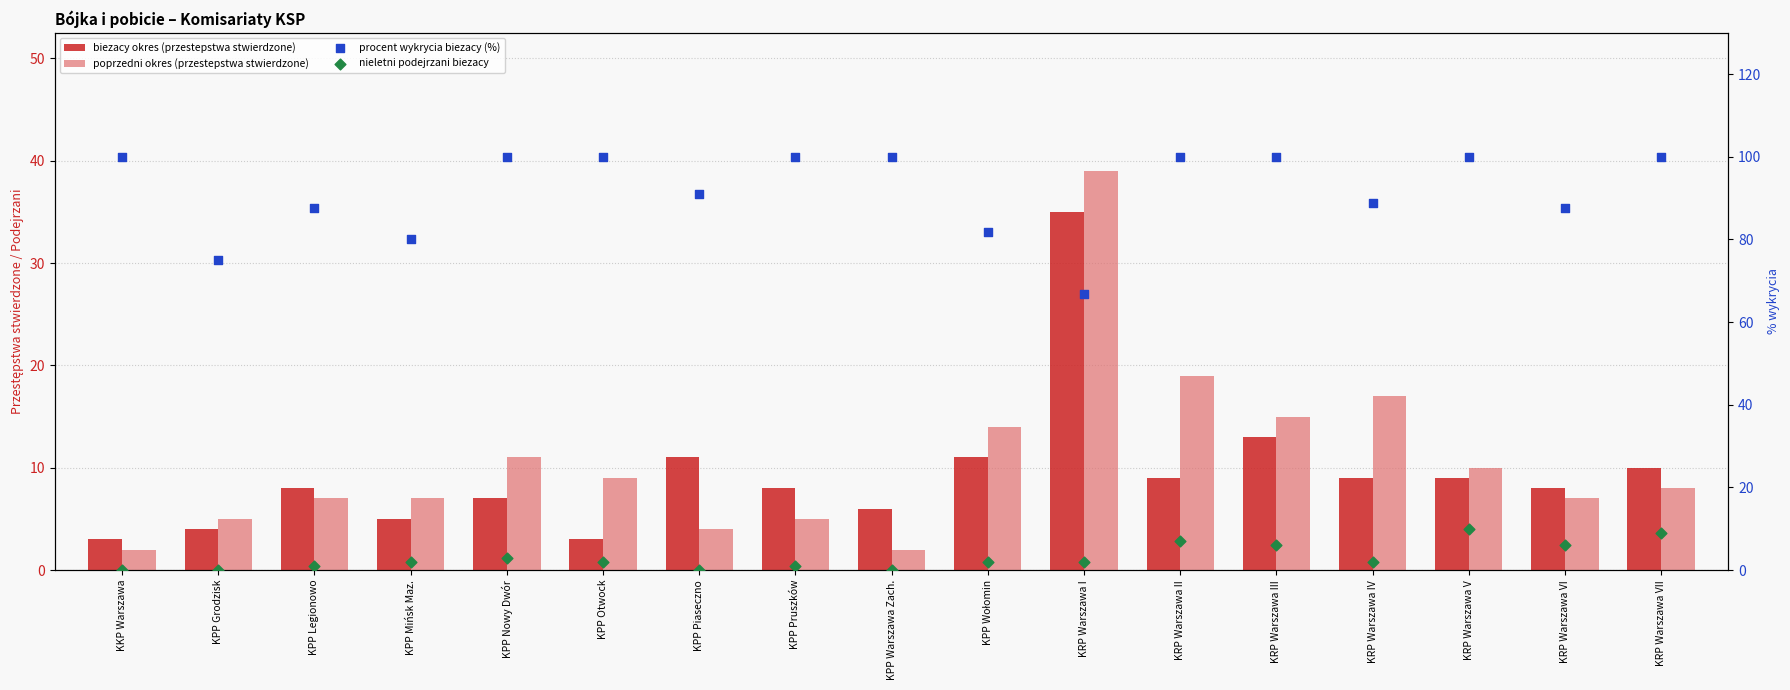

Which series has the largest total across all categories?

procent wykrycia biezacy (%)